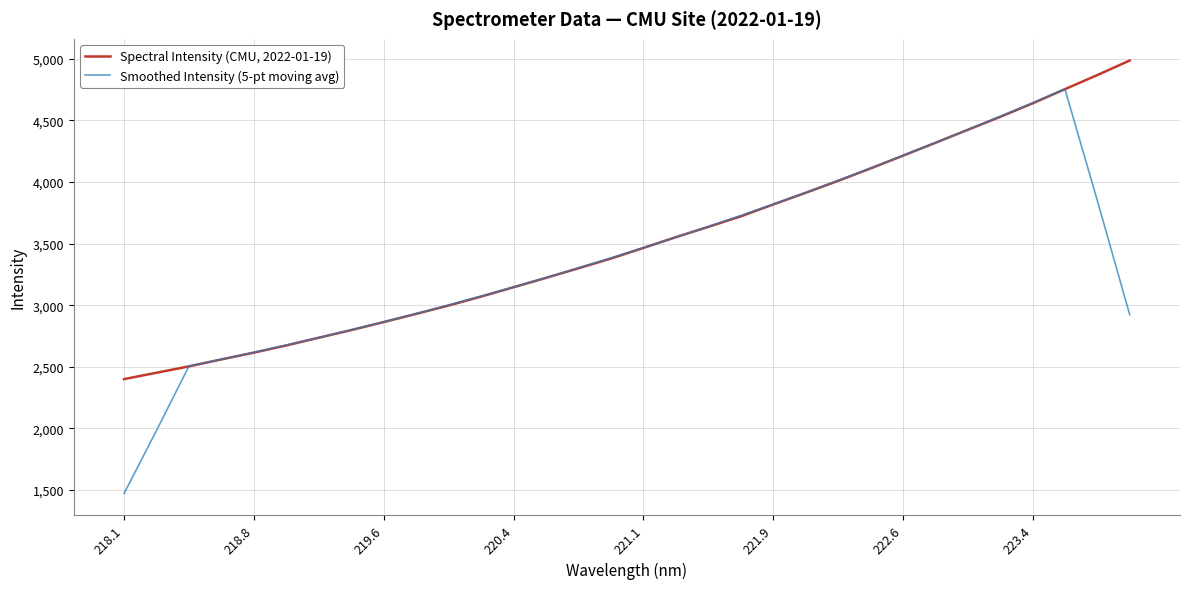

What is the highest value of the Spectral Intensity (CMU, 2022-01-19) series?

4987.3